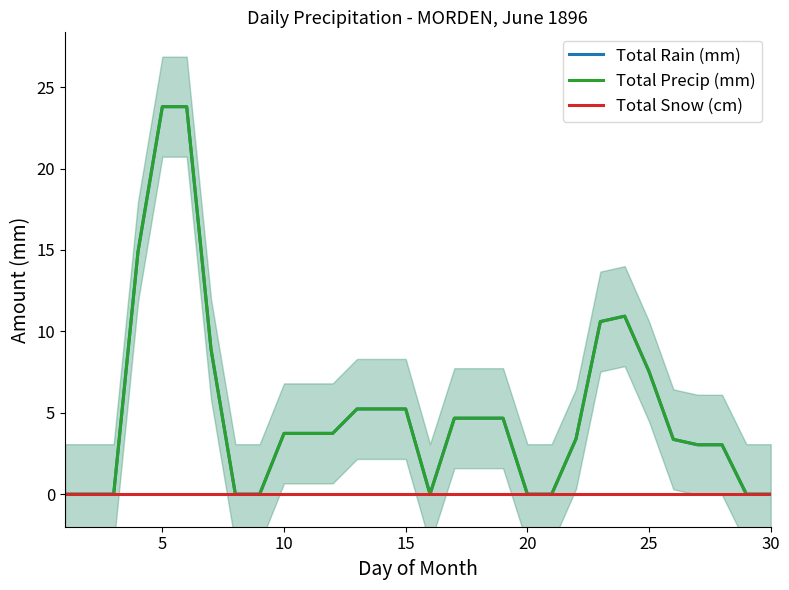

List the series in order of their peak value, highest first.

Total Rain (mm), Total Precip (mm), Total Snow (cm)